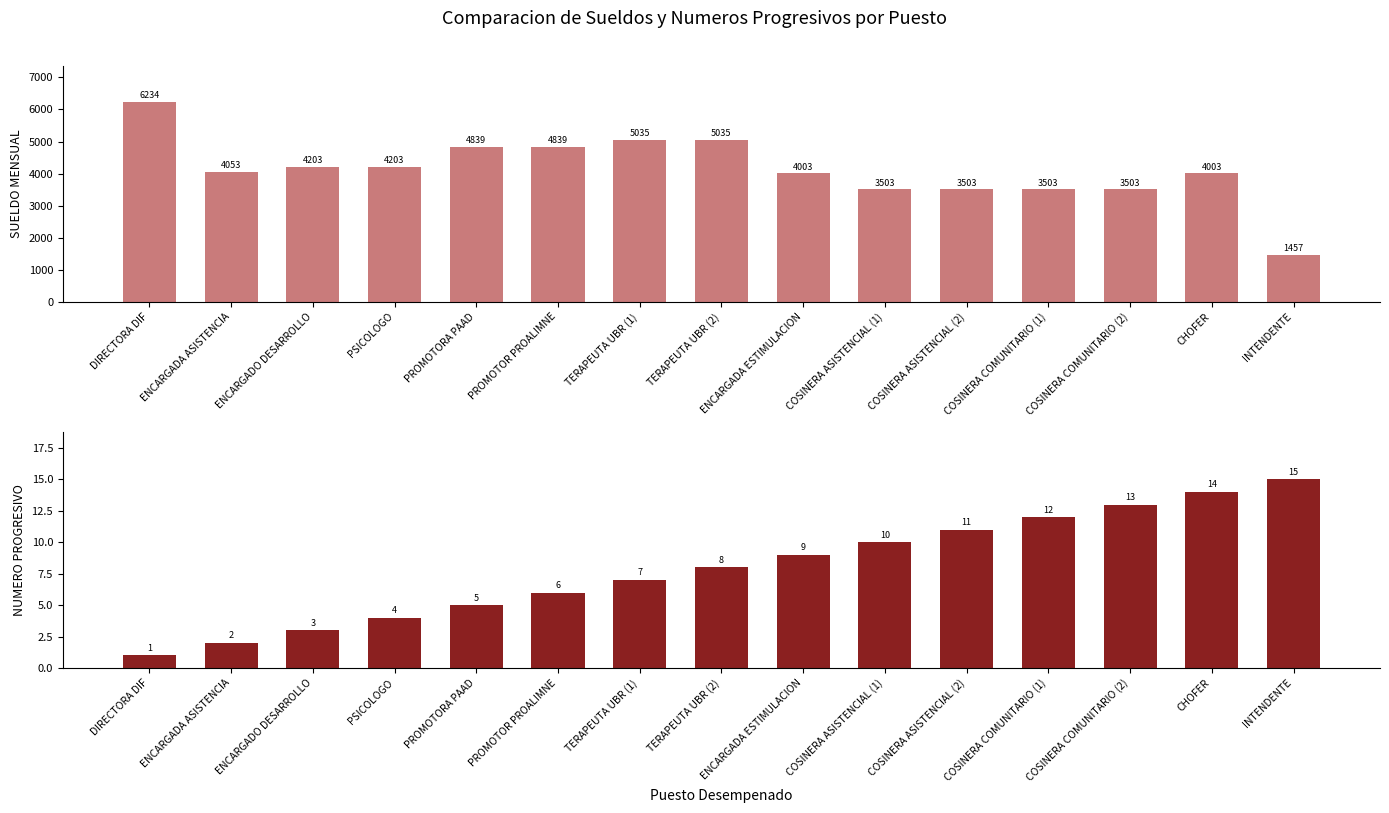

At which category does the chart reach its minimum across all series?

DIRECTORA DIF